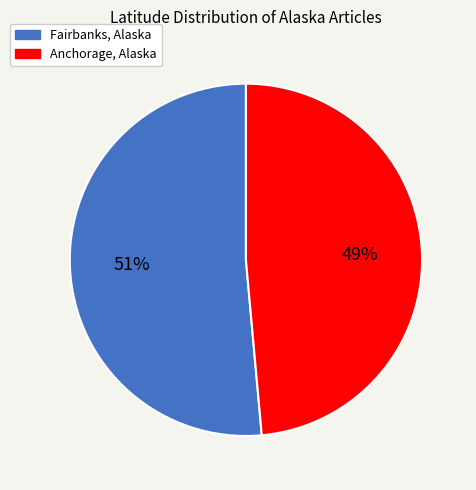

To the nearest percent, what portion does Anchorage, Alaska represent?

49%